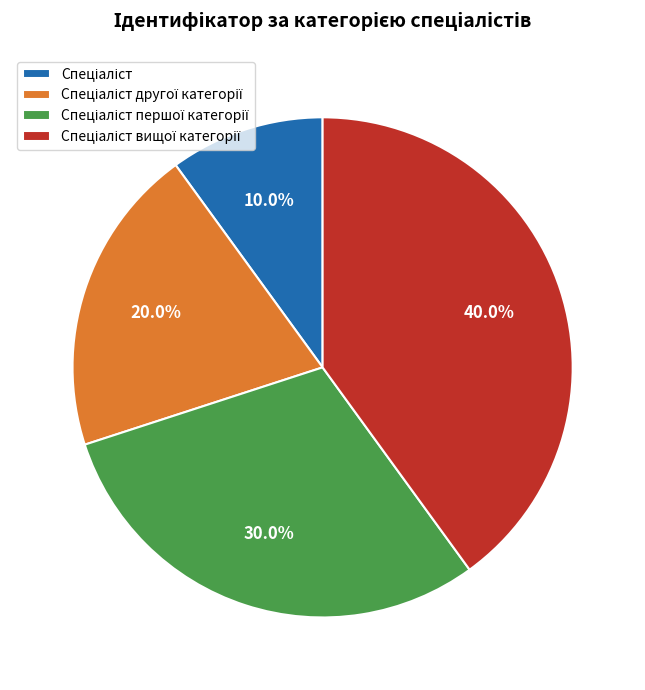

Is there a majority slice in this chart?

No